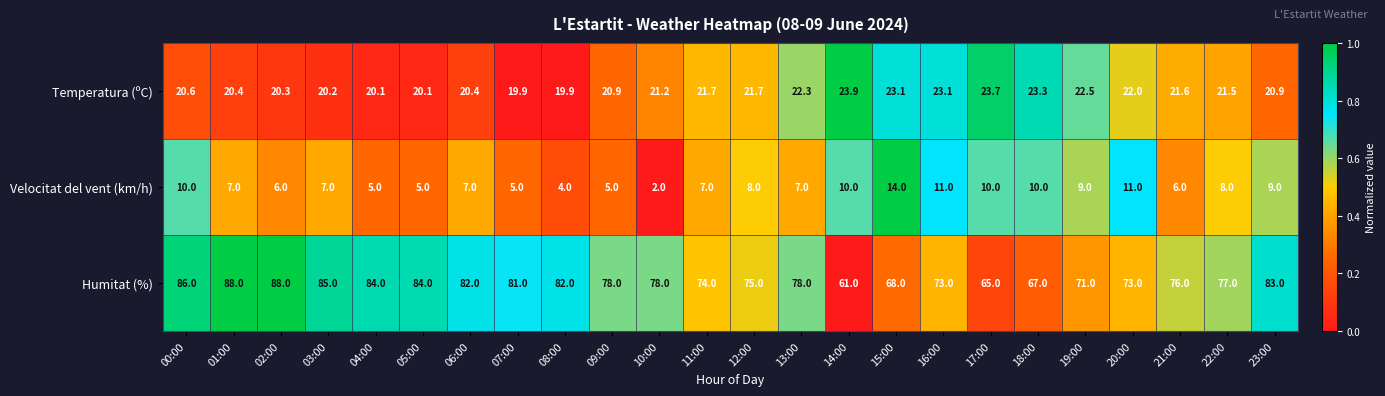

List the series in order of their peak value, highest first.

Humitat (%), Temperatura (ºC), Velocitat del vent (km/h)